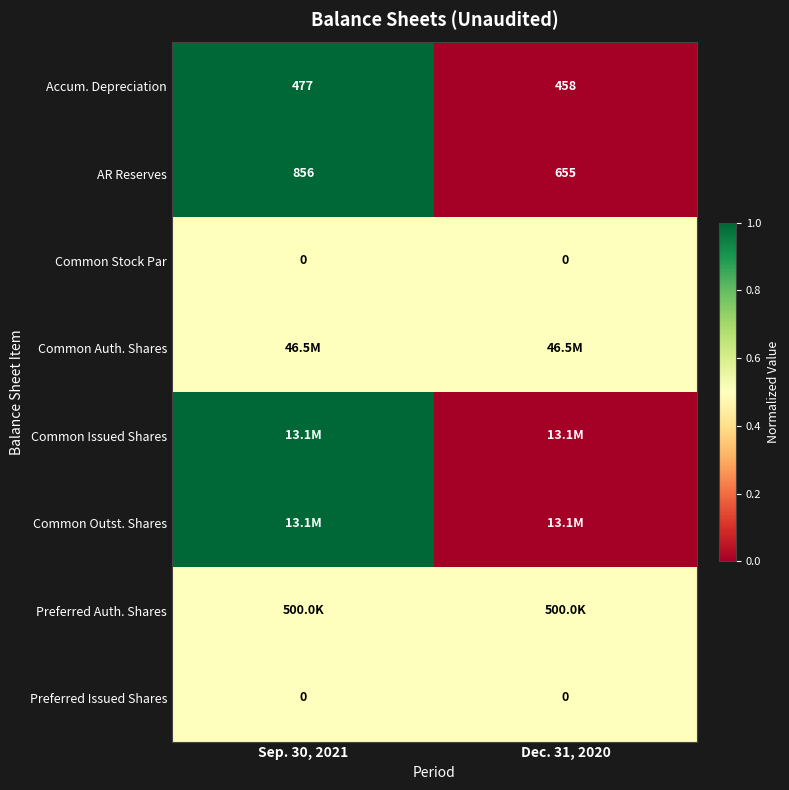

What is the total value across all series at Sep. 30, 2021?

6.0